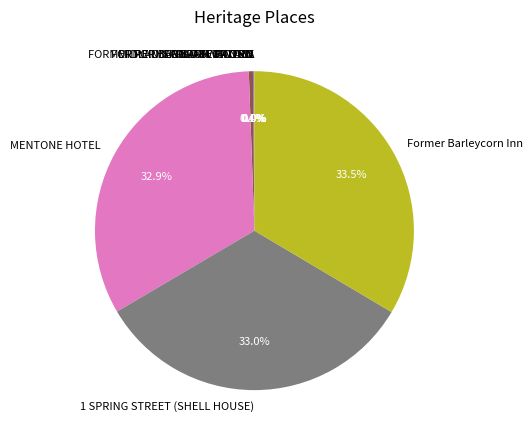

True or false: MENTONE HOTEL accounts for 25% of the total.

False